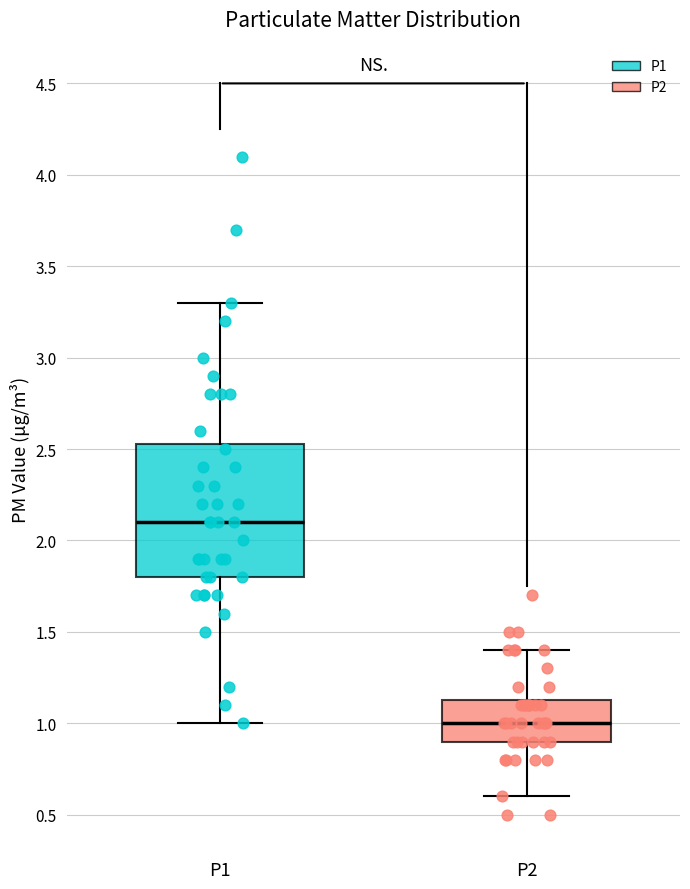

Where does the median line of the box for P1 sit on the y-axis? The values are not printed on the chart, so give them approximately, as read against the axis.

2.10